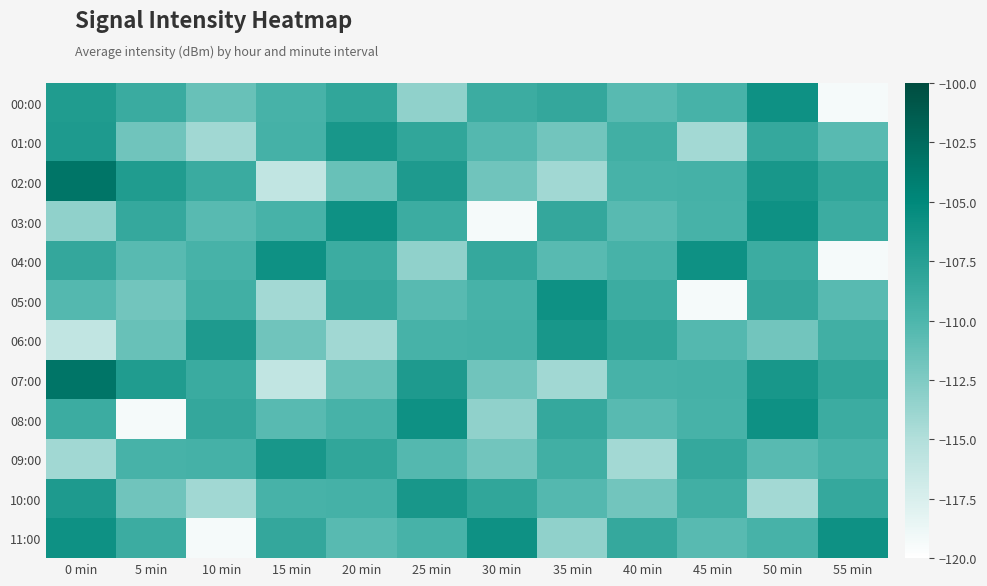

Which series changed the most between 0 min and 5 min?

08:00